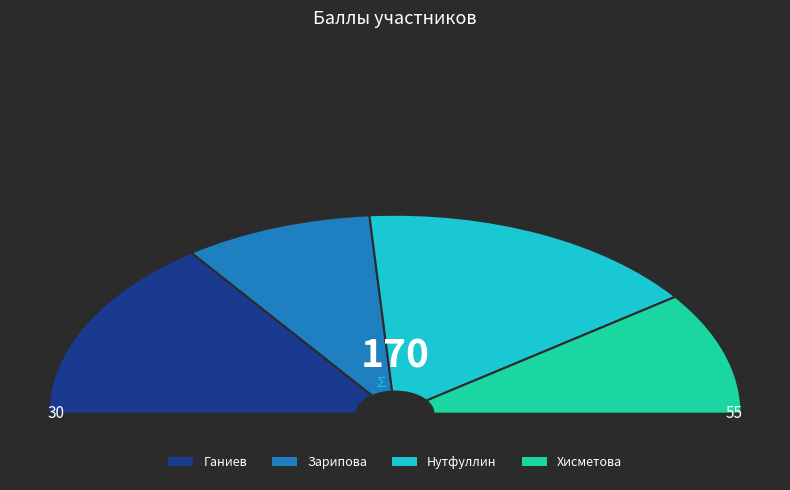

To the nearest percent, what is the difference between the Зарипова and Хисметова slice percentages?

2%